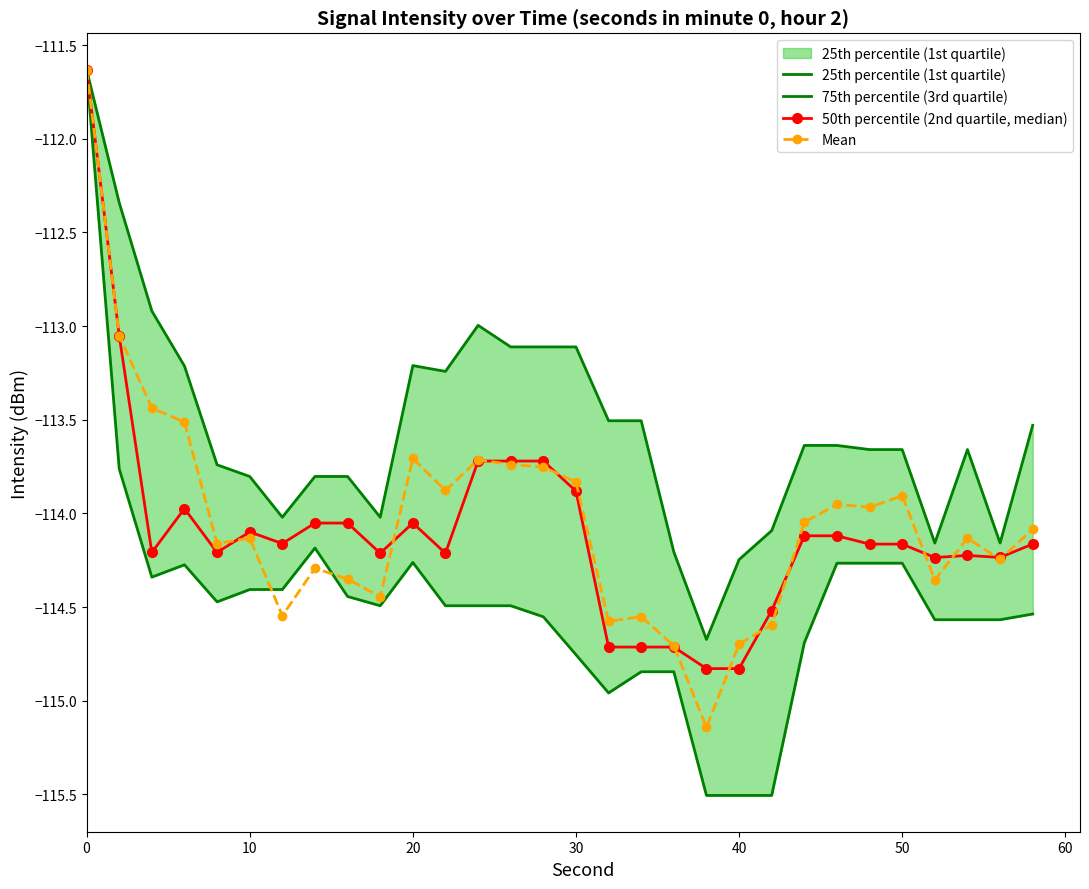

True or false: Mean has more than 0 points higher than both neighbors.

True